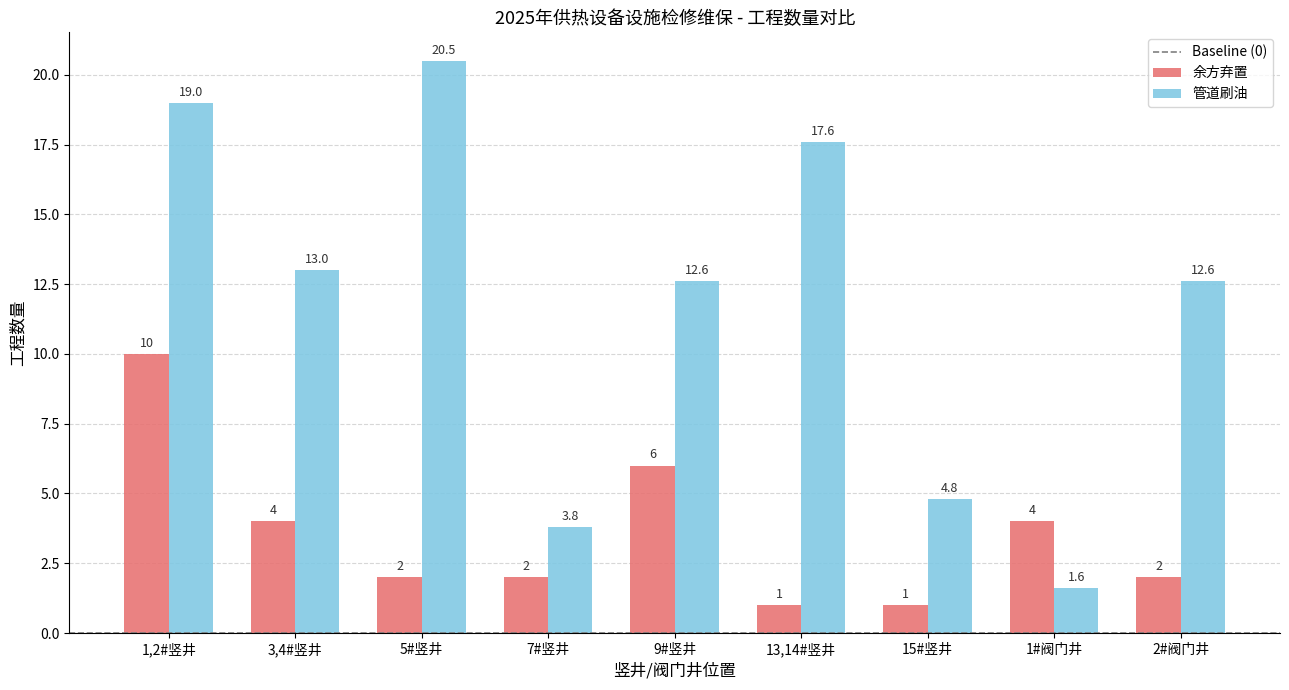

At how many categories does at least one series exceed 9?

6